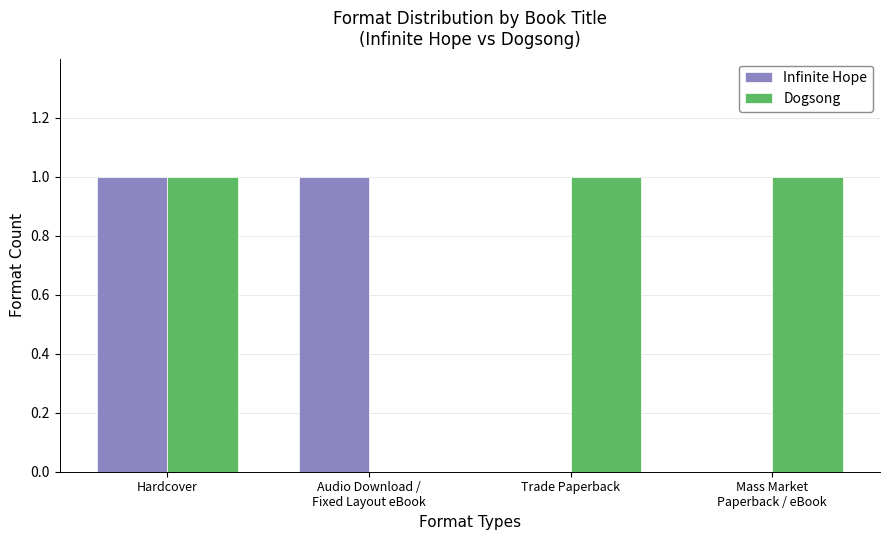

How many series are shown in this chart?

2